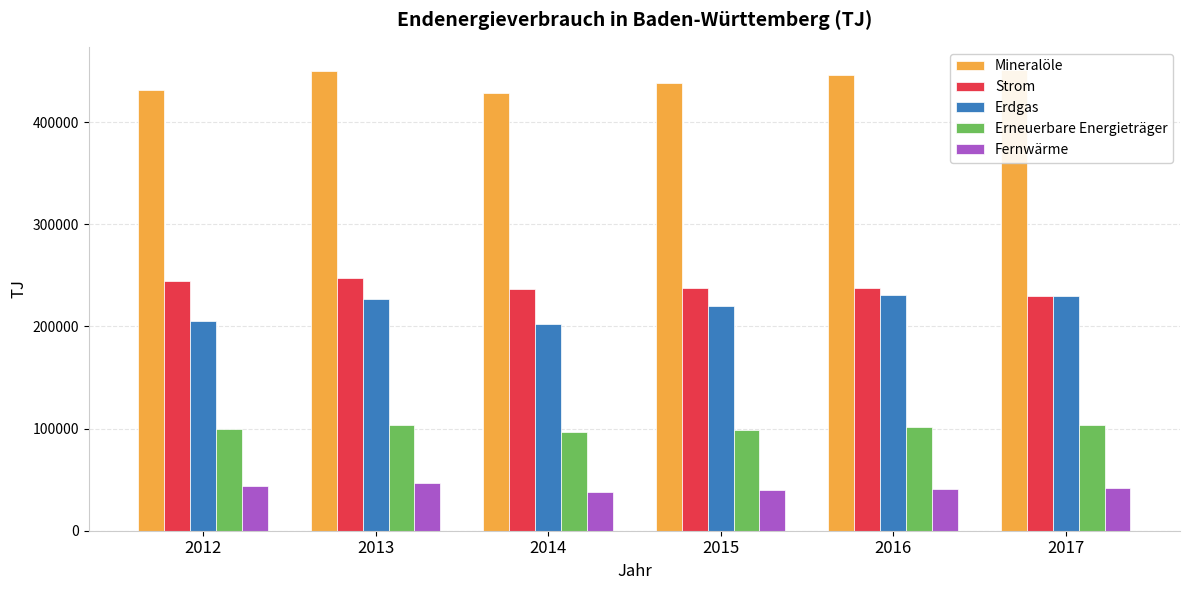

How many bars are there in each group?

5